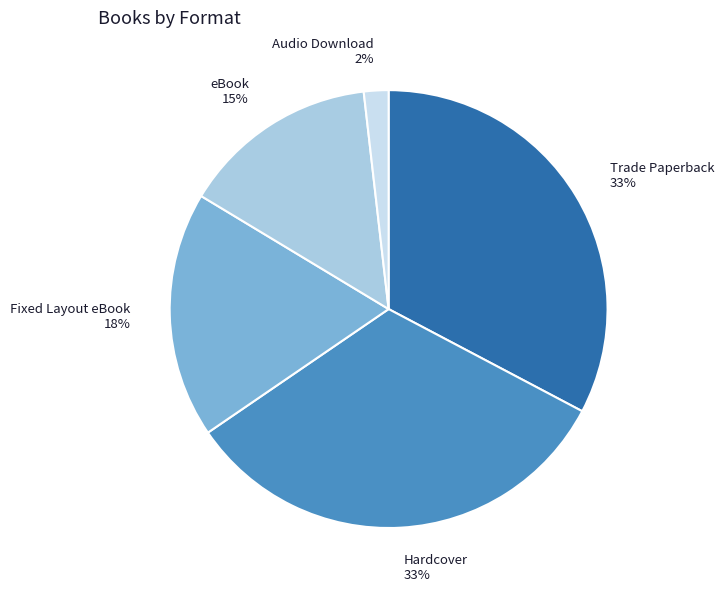

Combined, do eBook and Fixed Layout eBook account for over 50%?

No